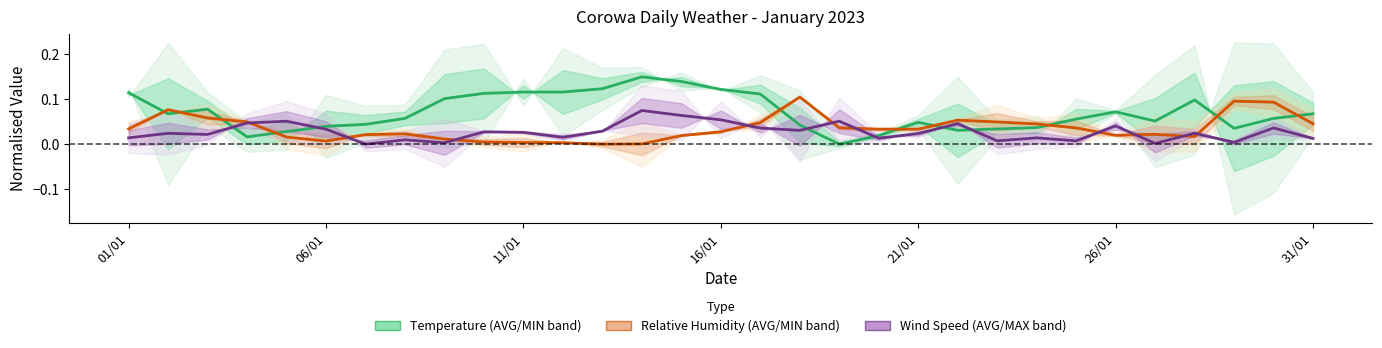

Which series has the largest range (max minus min)?

Temperature (AVG/MIN band)